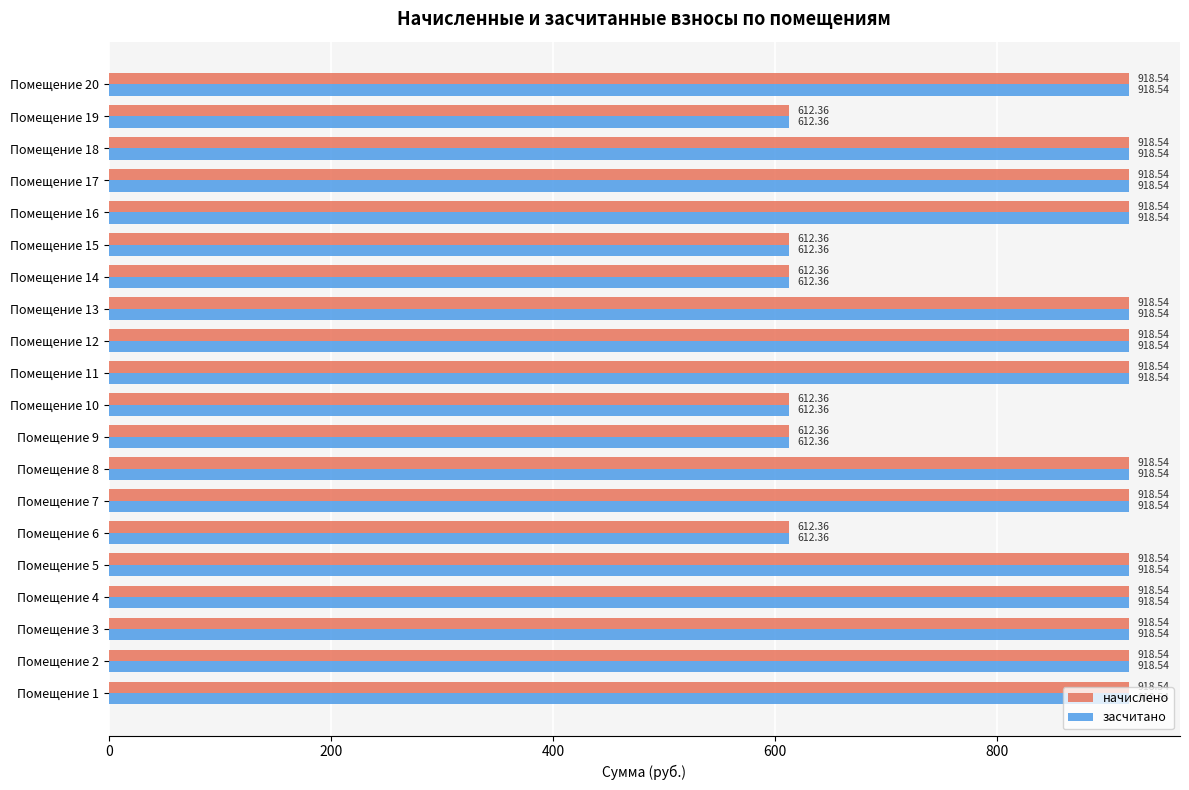

What is the difference between the maximum and second lowest values in the засчитано series?

306.2